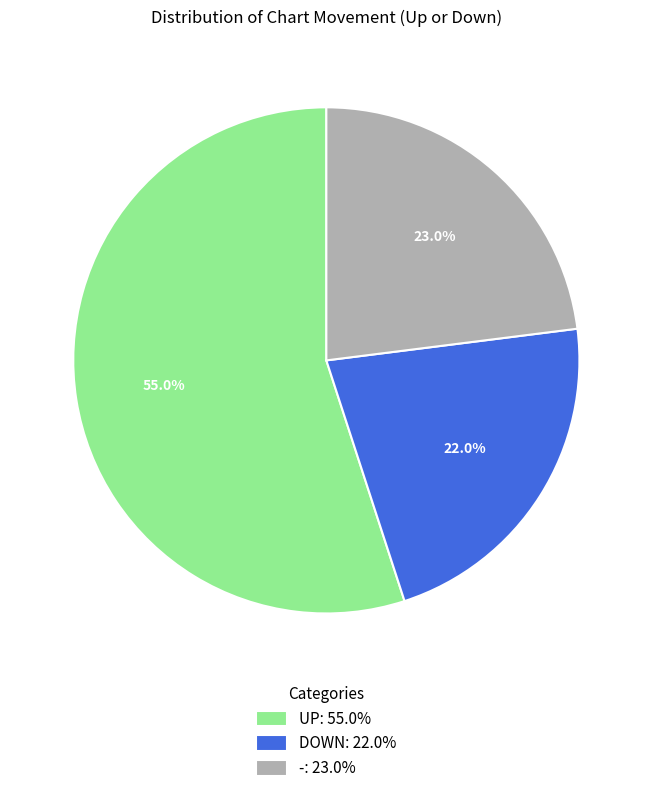

Approximately how many times larger is the value at UP: 55.0% compared to DOWN: 22.0%?

2.5